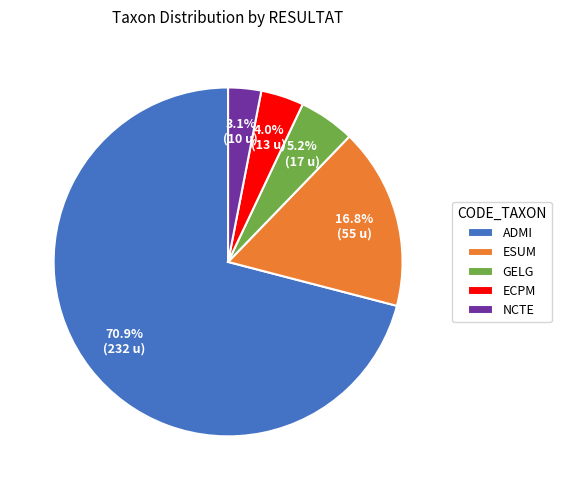

Rank the categories by value from highest to lowest.

ADMI, ESUM, GELG, ECPM, NCTE